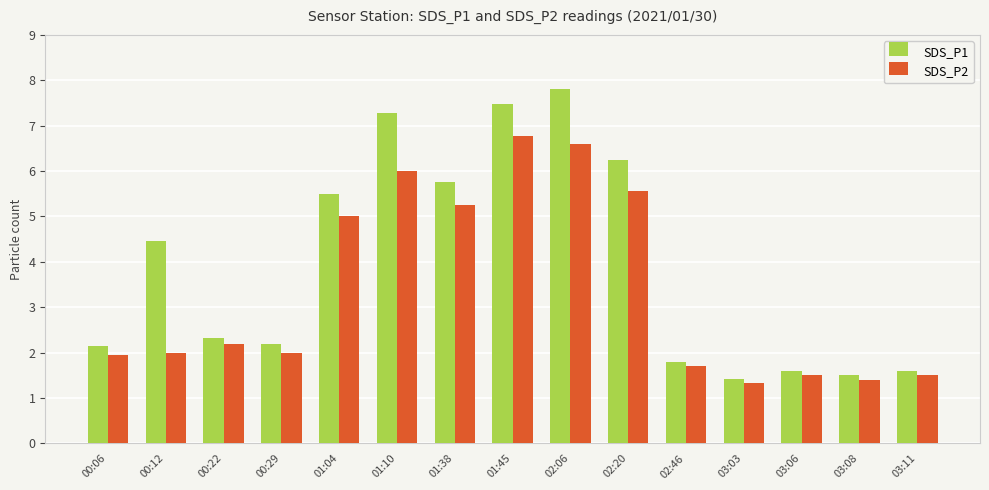

Is the value of SDS_P1 at 02:06 greater than the value of SDS_P2 at 02:06?

Yes